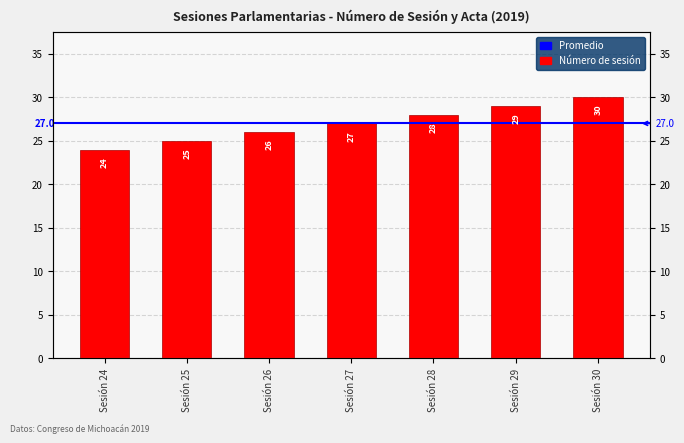

What is the change in value from Sesión 27 to Sesión 28?

+1